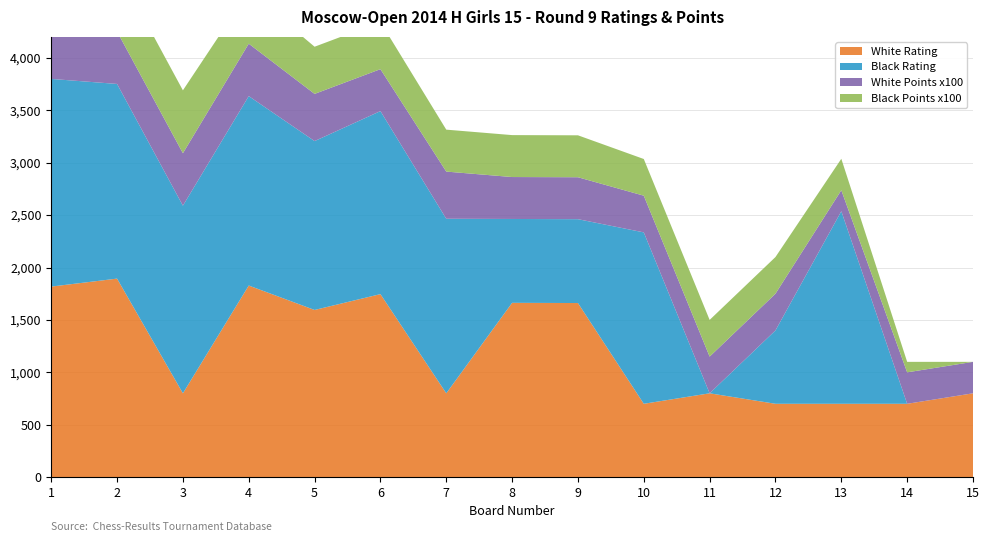

Reading right to left, what are all the values shown in this chart?

White Rating: 15=800.0	14=700.0	13=700.0	12=700.0	11=800.0	10=700.0	9=1661.0	8=1663.0	7=800.0	6=1746.0	5=1595.0	4=1828.0	3=800.0	2=1894.0	1=1818.0
Black Rating: 15=0.0	14=0.0	13=1837.0	12=700.0	11=0.0	10=1635.0	9=800.0	8=800.0	7=1665.0	6=1746.0	5=1611.0	4=1807.0	3=1790.0	2=1857.0	1=1981.0
White Points: 15=3.0	14=3.0	13=2.0	12=3.5	11=3.5	10=3.5	9=4.0	8=4.0	7=4.5	6=4.0	5=4.5	4=5.0	3=5.0	2=5.0	1=5.5
Black Points: 15=0.0	14=1.0	13=3.0	12=3.5	11=3.5	10=3.5	9=4.0	8=4.0	7=4.0	6=4.5	5=4.5	4=5.0	3=6.0	2=6.0	1=7.5